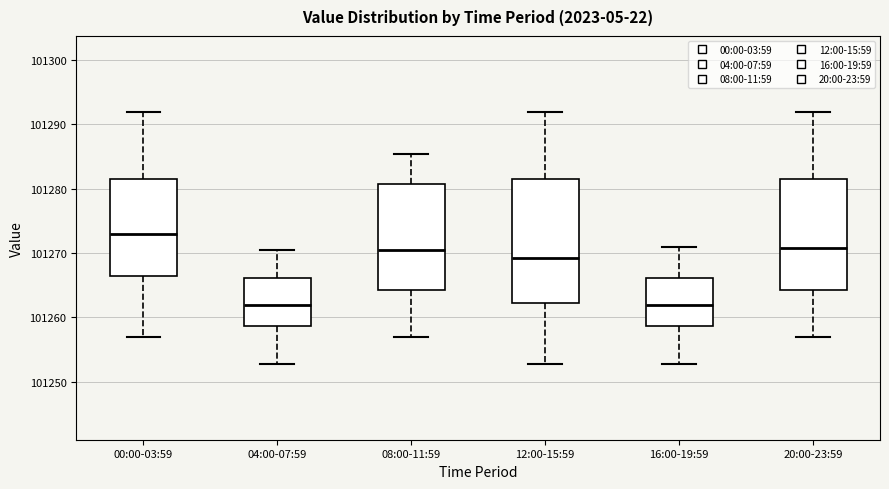

Reading left to right, read every box against the y-axis: the position of its median line, the range the box covers, and the ends of its whiskers. The values are not printed on the chart, so give them approximately, as read against the axis.

00:00-03:59: median 101273, box 101266 to 101282, whiskers 101257 to 101292
04:00-07:59: median 101262, box 101259 to 101266, whiskers 101253 to 101270
08:00-11:59: median 101271, box 101264 to 101281, whiskers 101257 to 101285
12:00-15:59: median 101269, box 101262 to 101282, whiskers 101253 to 101292
16:00-19:59: median 101262, box 101259 to 101266, whiskers 101253 to 101271
20:00-23:59: median 101271, box 101264 to 101282, whiskers 101257 to 101292